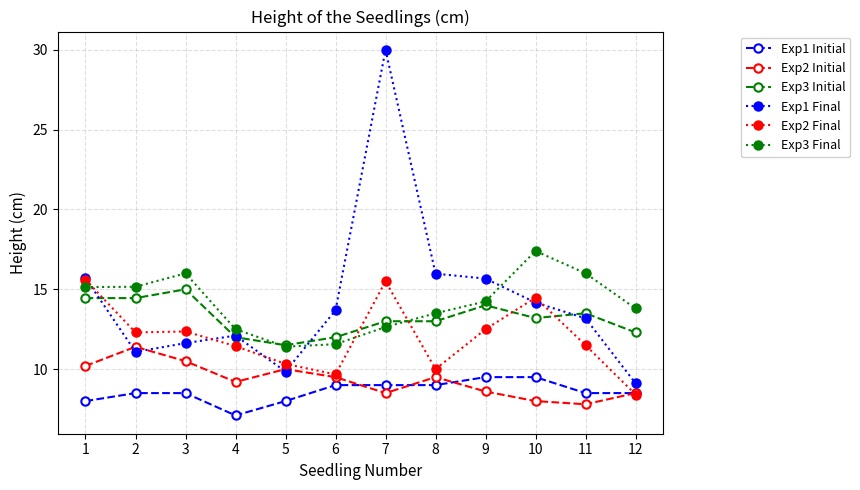

True or false: Exp3 Final has more than 1 points higher than both neighbors.

True